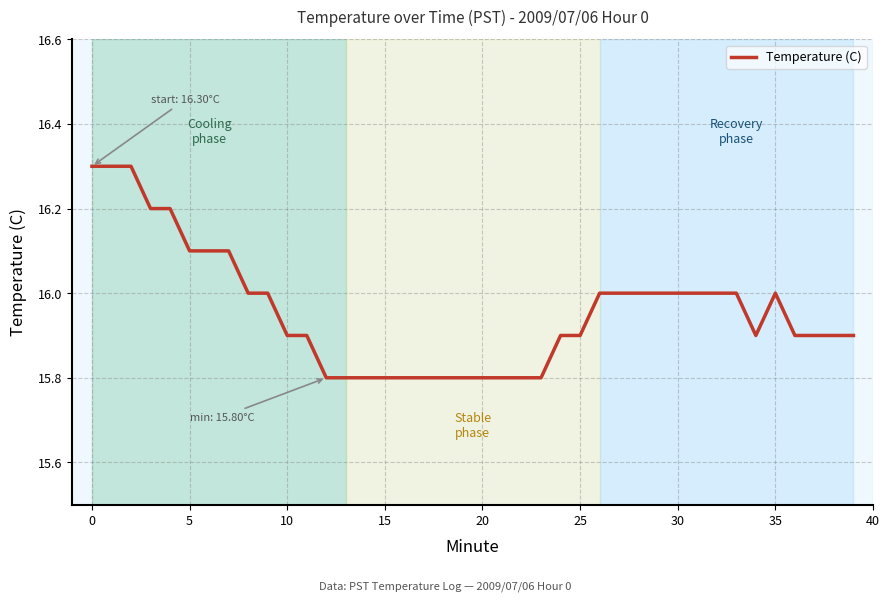

What is the difference between the maximum and minimum values?

0.5